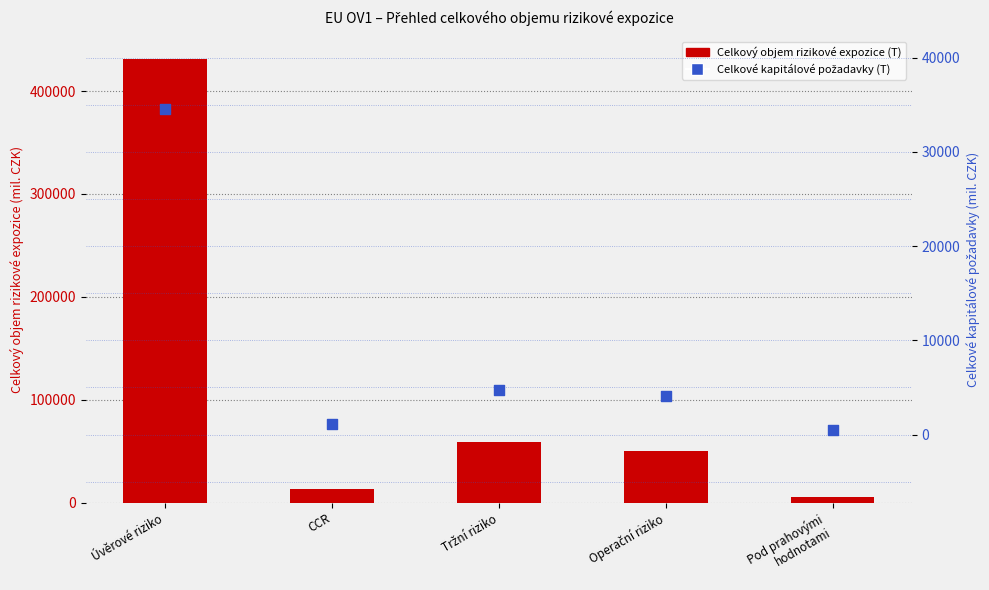

At which category is the sum across all series the highest?

Úvěrové riziko